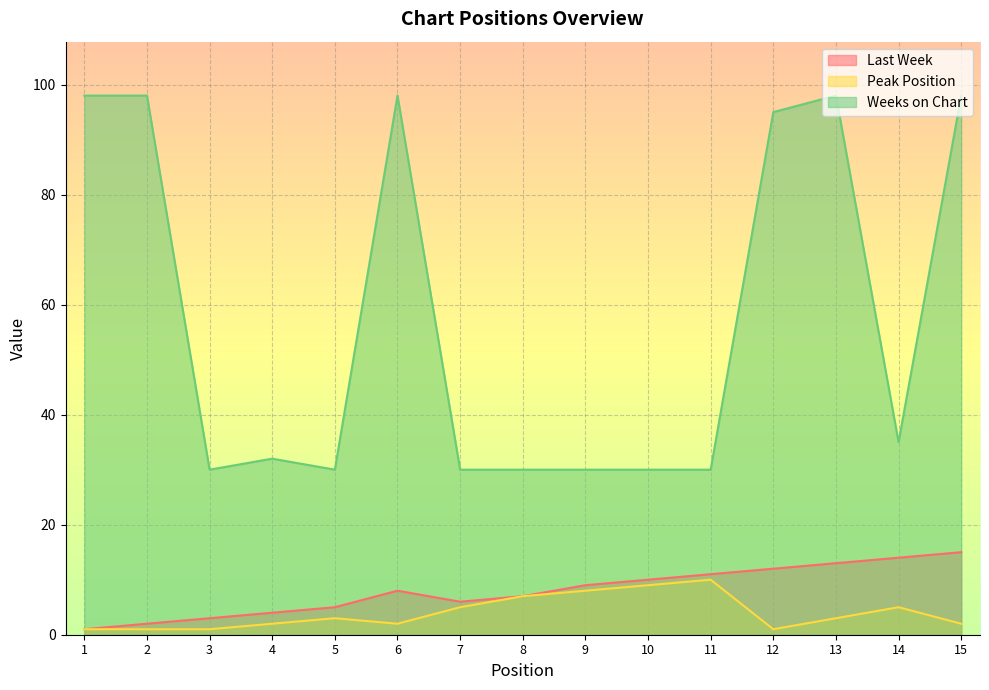

Reading right to left, what are all the values shown in this chart?

Last Week: 15	14	13	12	11	10	9	7	6	8	5	4	3	2	1
Peak Position: 2	5	3	1	10	9	8	7	5	2	3	2	1	1	1
Weeks on Chart: 98	35	98	95	30	30	30	30	30	98	30	32	30	98	98